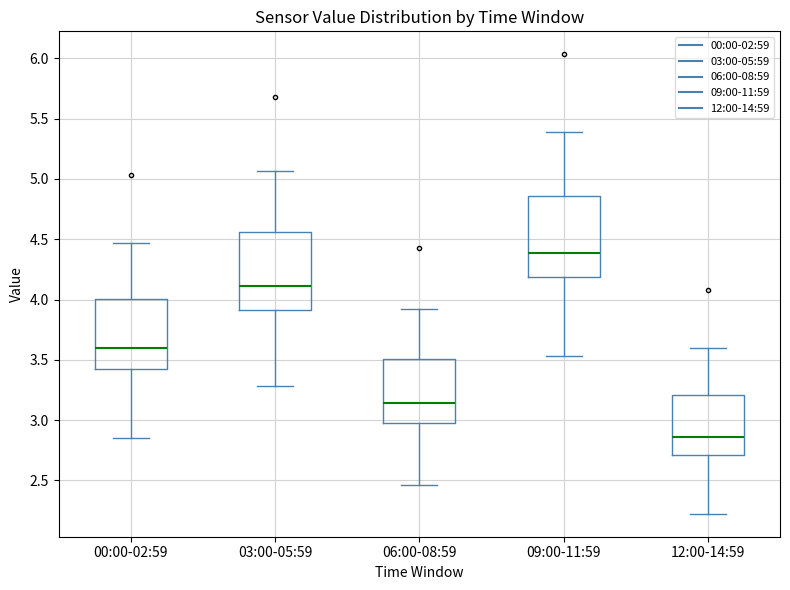

Which box has the lowest median line?

12:00-14:59